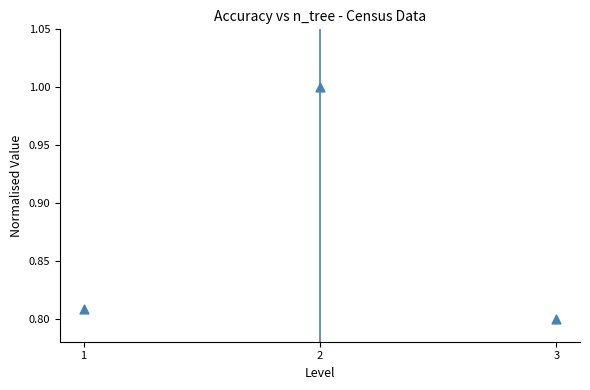

What is the average X value?

2.0